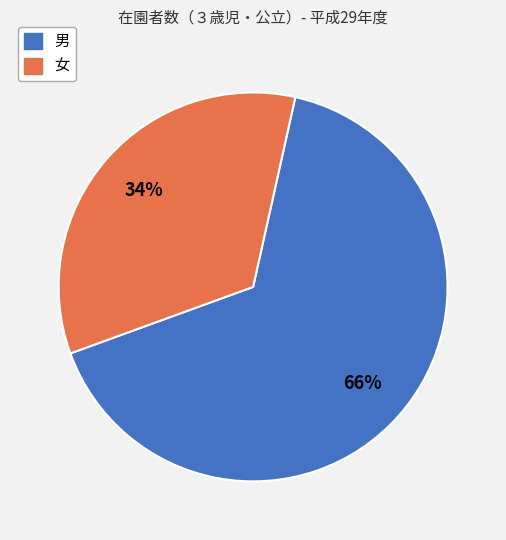

Which slice is the largest?

男